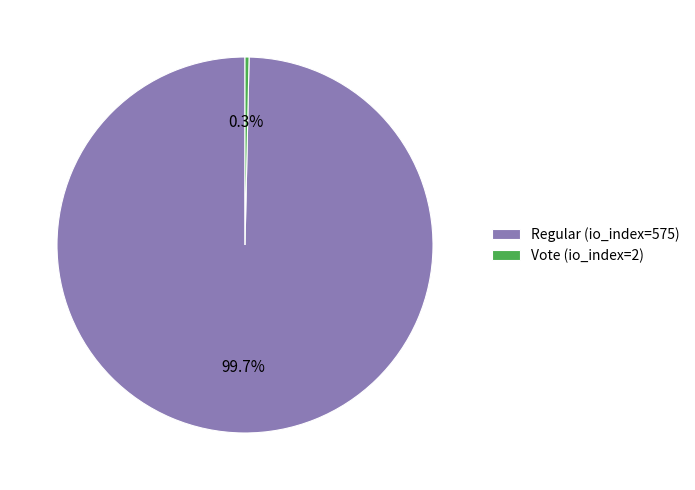

Is the sum of Vote (io_index=2) and Regular (io_index=575) greater than half?

Yes